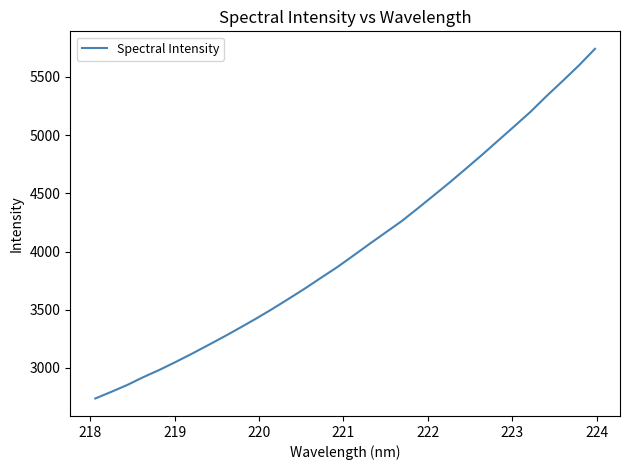

What is the greatest value displayed?

5742.0